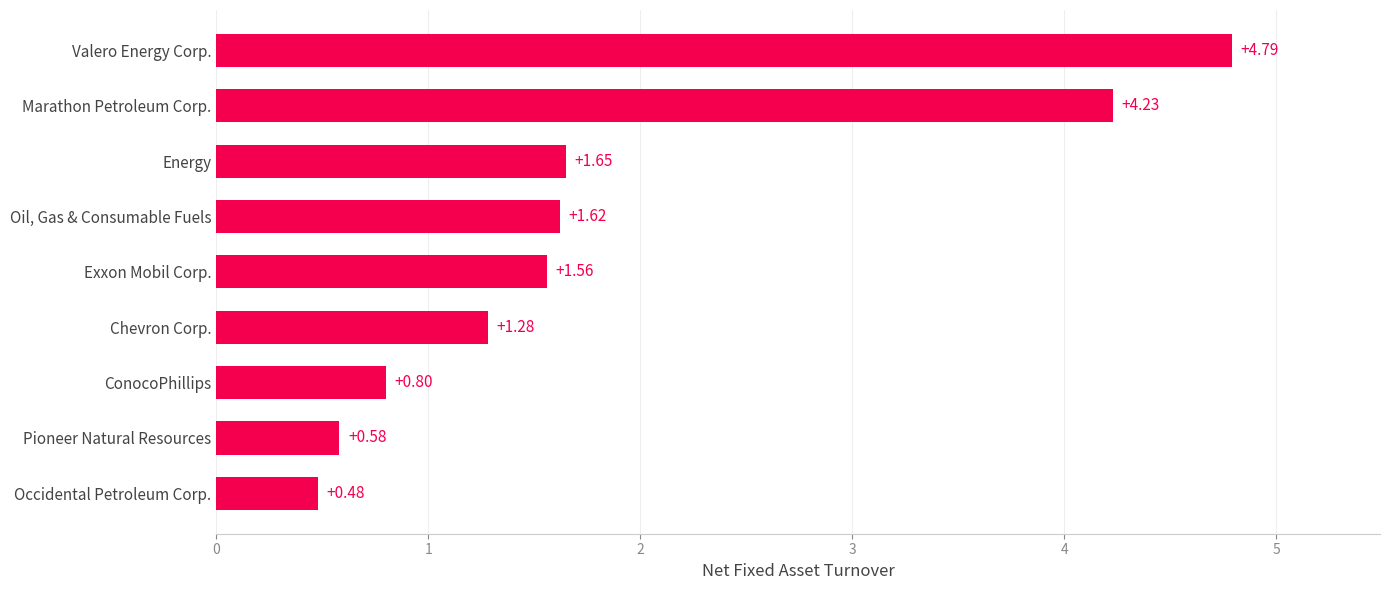

How many data points are less than 1?

3